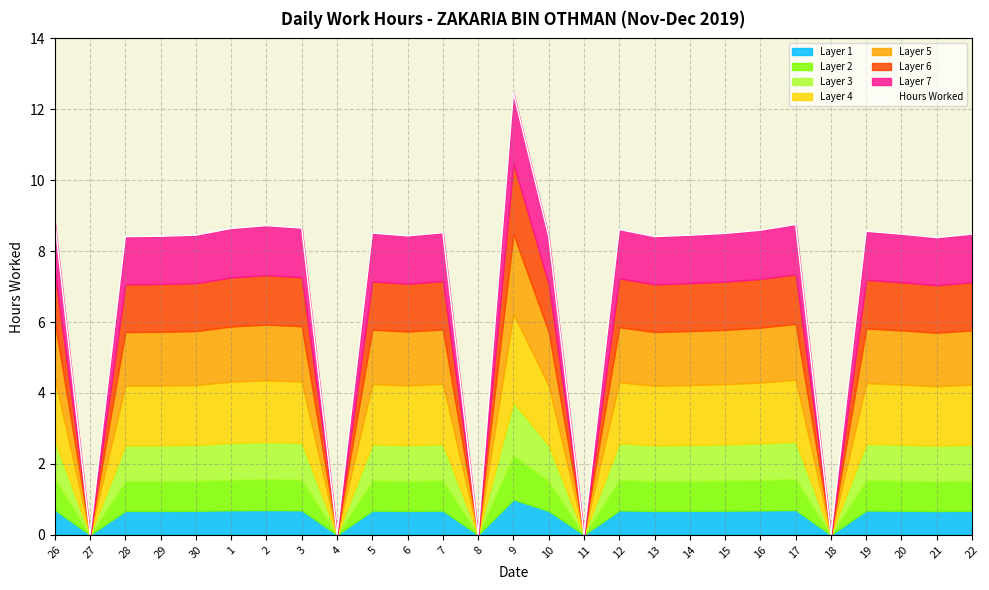

True or false: the data has more than 1 interior local peaks.

True